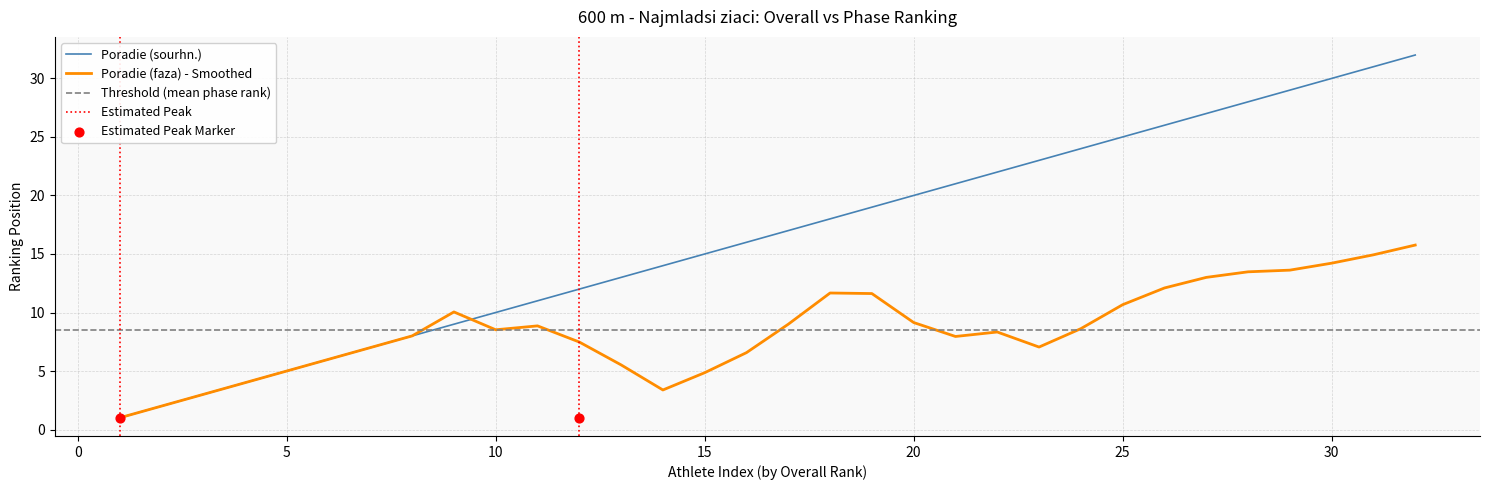

What is the ratio of the value at 30 to the value at 3?

10.0